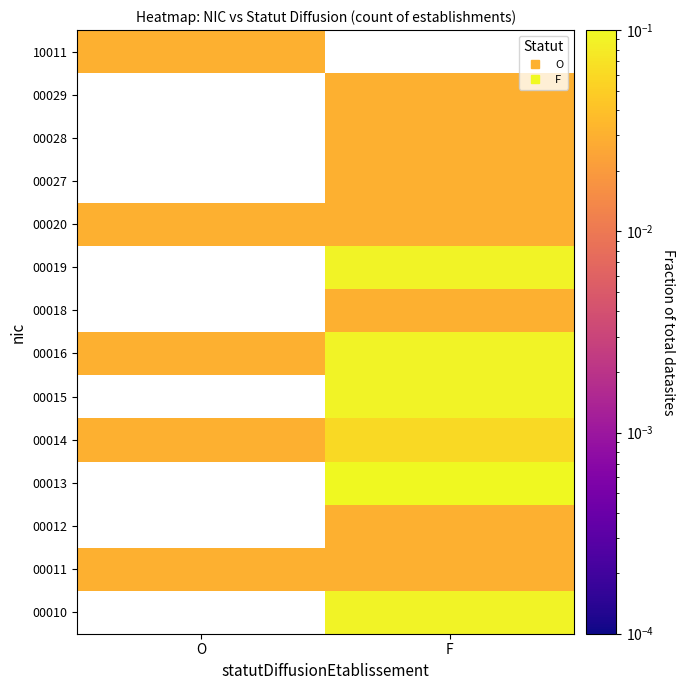

Between F and O, which is larger?

O